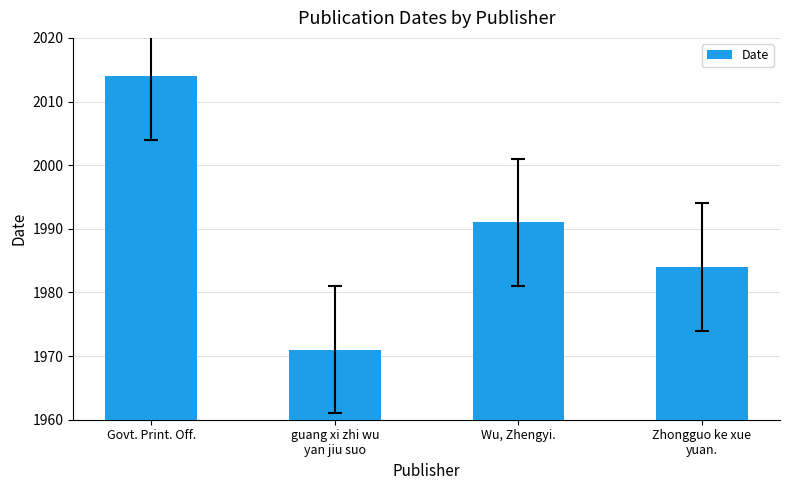

True or false: the data shows 1991 at Wu, Zhengyi..

True